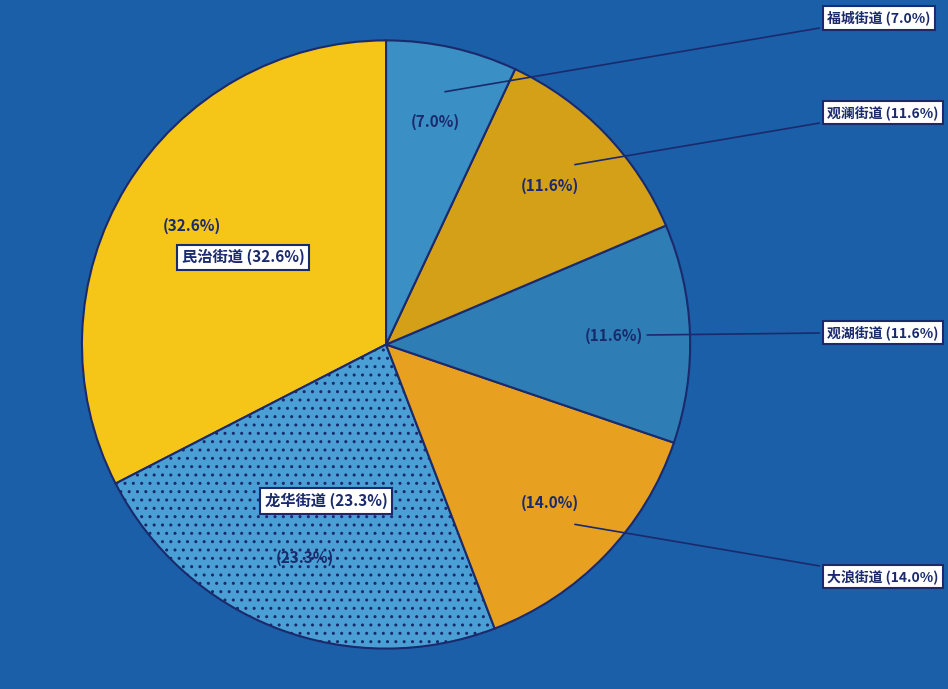

Is it true that 观澜街道 is 21% of the pie?

False